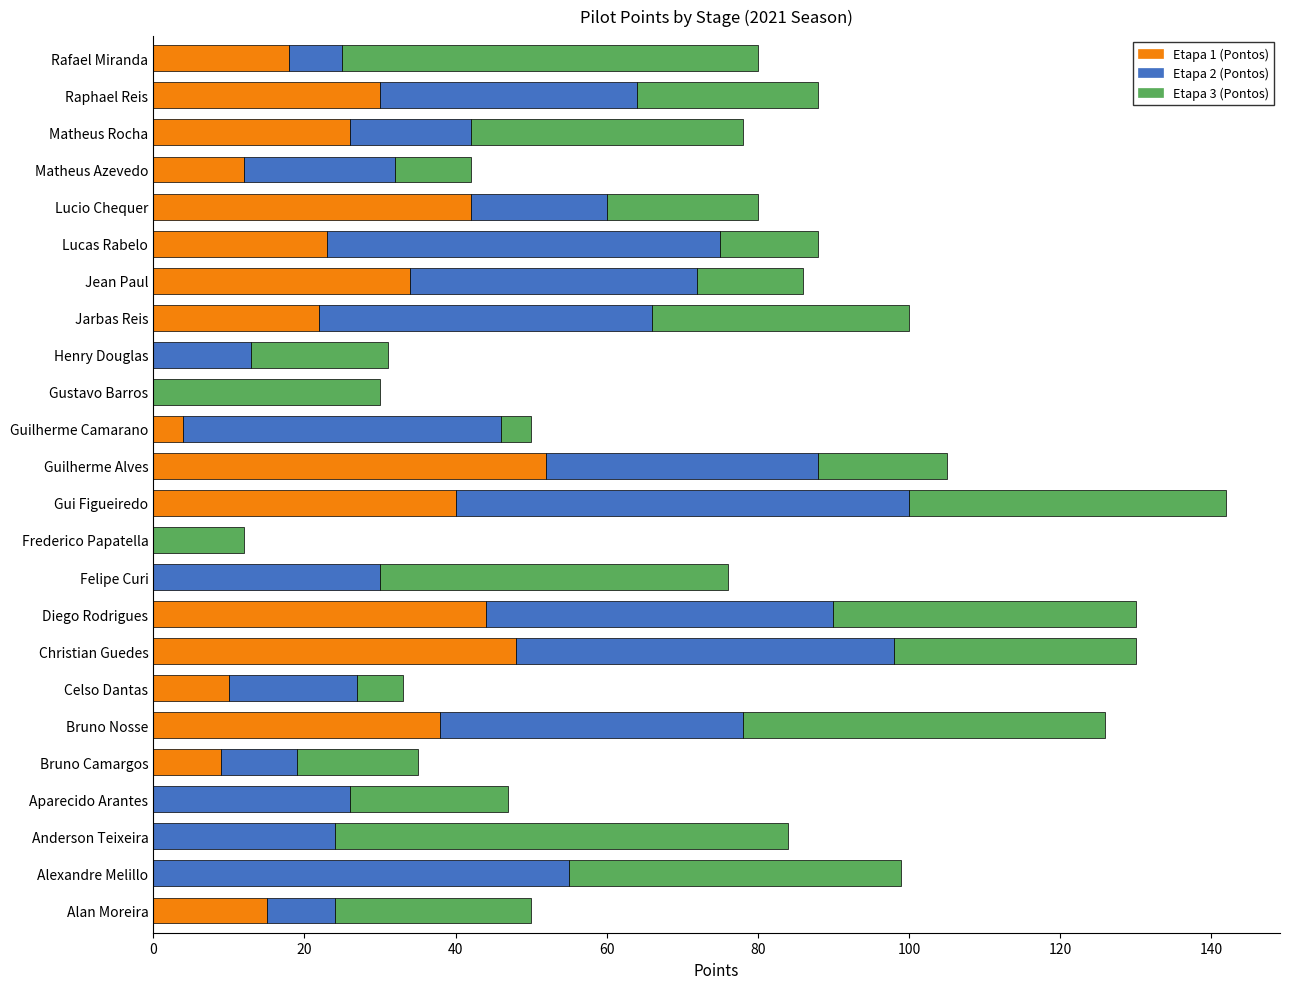

Which category has the highest value in the Etapa 1 (Pontos) series?

Guilherme Alves